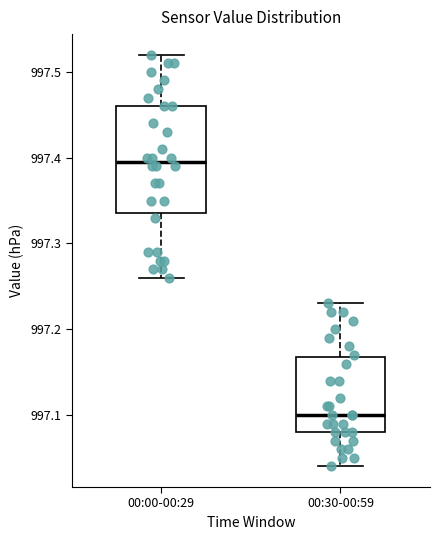

Reading left to right, read every box against the y-axis: the position of its median line, the range the box covers, and the ends of its whiskers. The values are not printed on the chart, so give them approximately, as read against the axis.

00:00-00:29: median 997.40, box 997.34 to 997.46, whiskers 997.26 to 997.52
00:30-00:59: median 997.10, box 997.08 to 997.17, whiskers 997.04 to 997.23